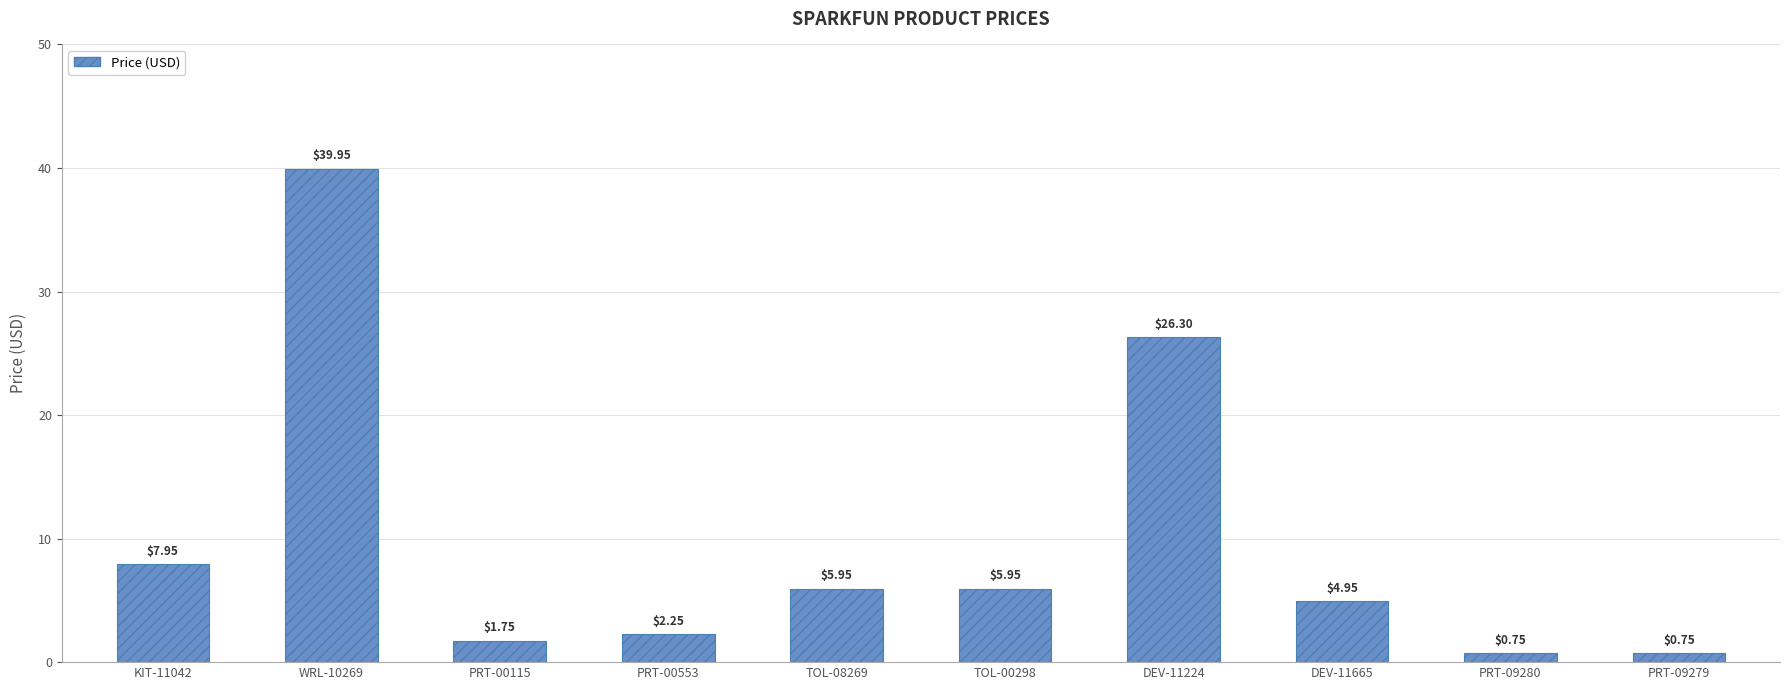

At which label does the data first exceed 5?

KIT-11042